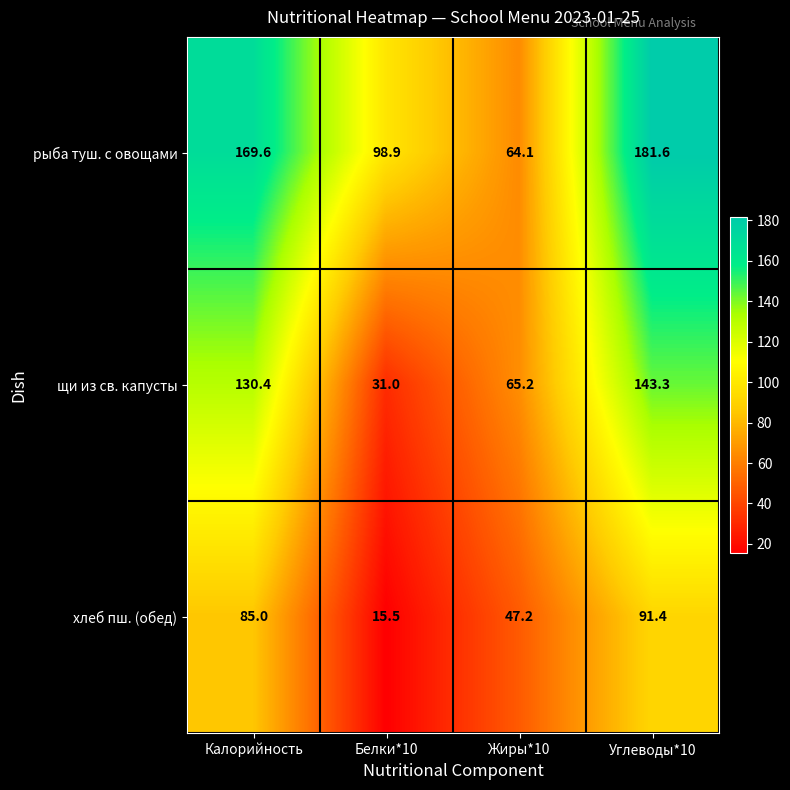

Which series has the widest spread of values?

рыба туш. с овощами